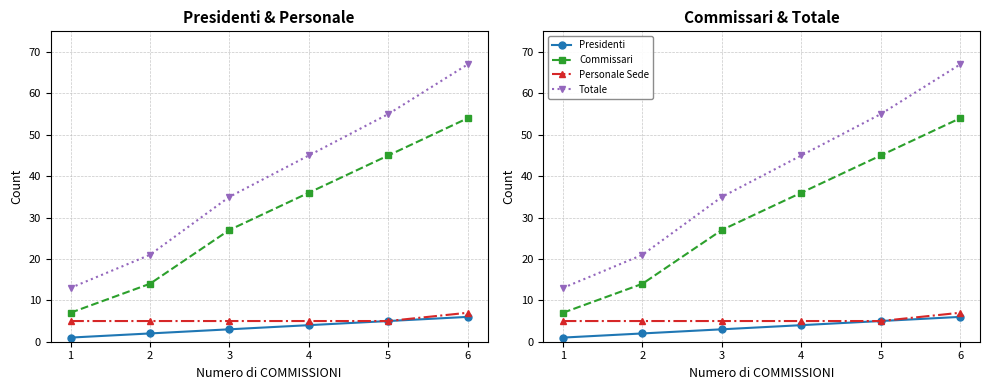

Which label corresponds to the smallest value in the chart?

1